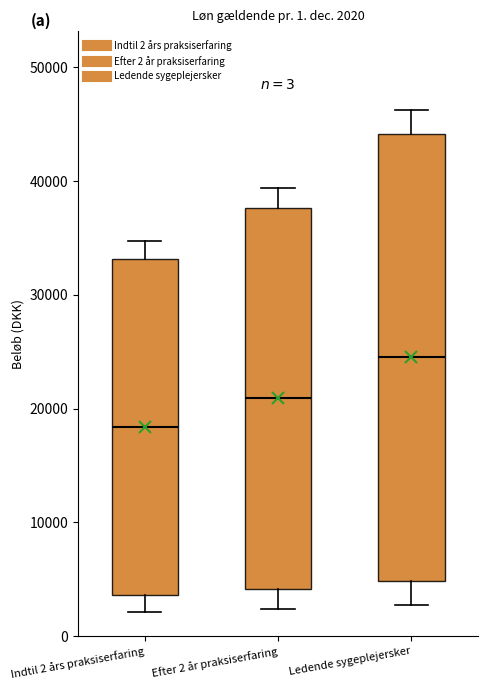

Which box is the tallest, from its lower edge to its upper edge?

Ledende sygeplejersker